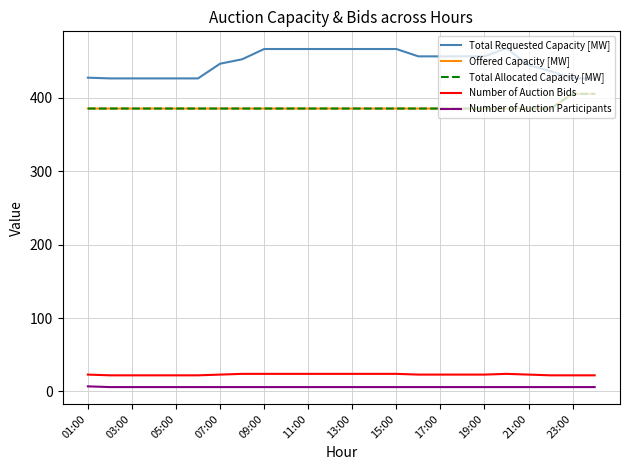

At how many categories does at least one series exceed 262?

24